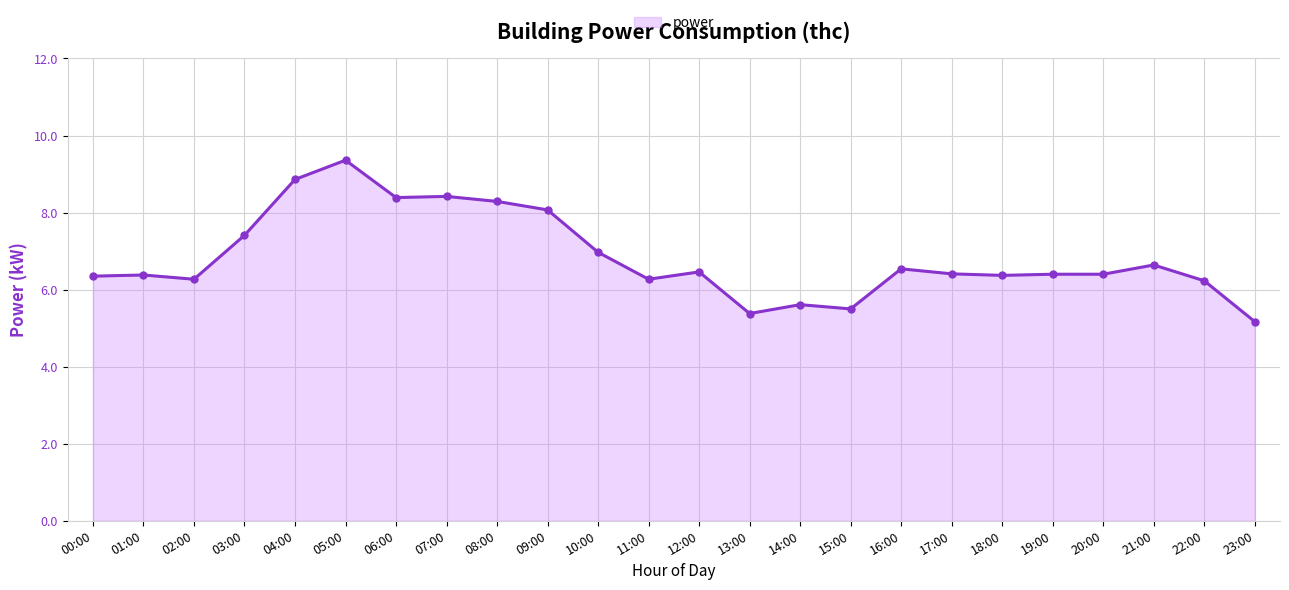

What is the change in value from 01:00 to 14:00?

-0.8